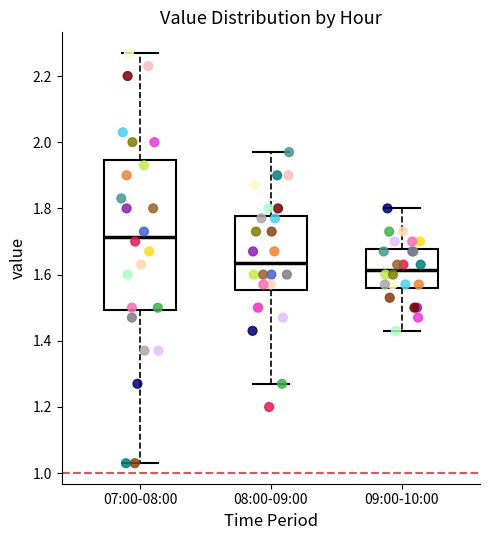

Reading left to right, transcribe this box plot: for each box, give where its median line is, the range the box spans, and where its two whiskers end, as read against the y-axis. The values are not printed on the chart, so give them approximately, as read against the axis.

07:00-08:00: median 1.72, box 1.50 to 1.94, whiskers 1.04 to 2.28
08:00-09:00: median 1.64, box 1.56 to 1.78, whiskers 1.28 to 1.98
09:00-10:00: median 1.62, box 1.56 to 1.68, whiskers 1.44 to 1.80